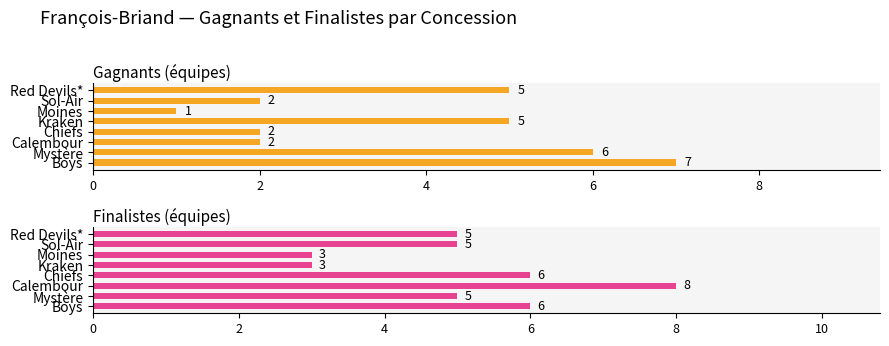

What is the maximum value shown in the chart?

8